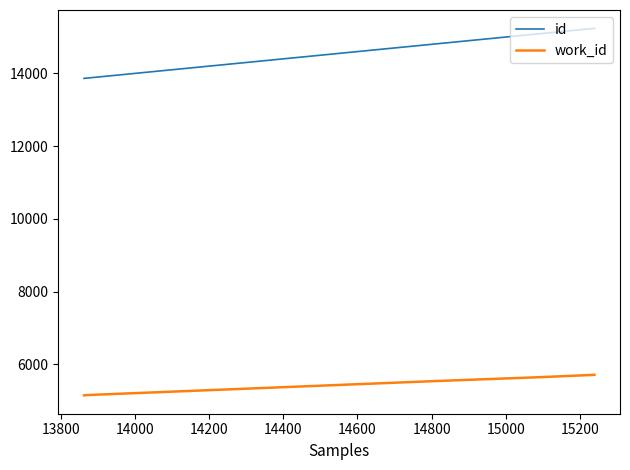

What is the sum of all work_id values?

27204